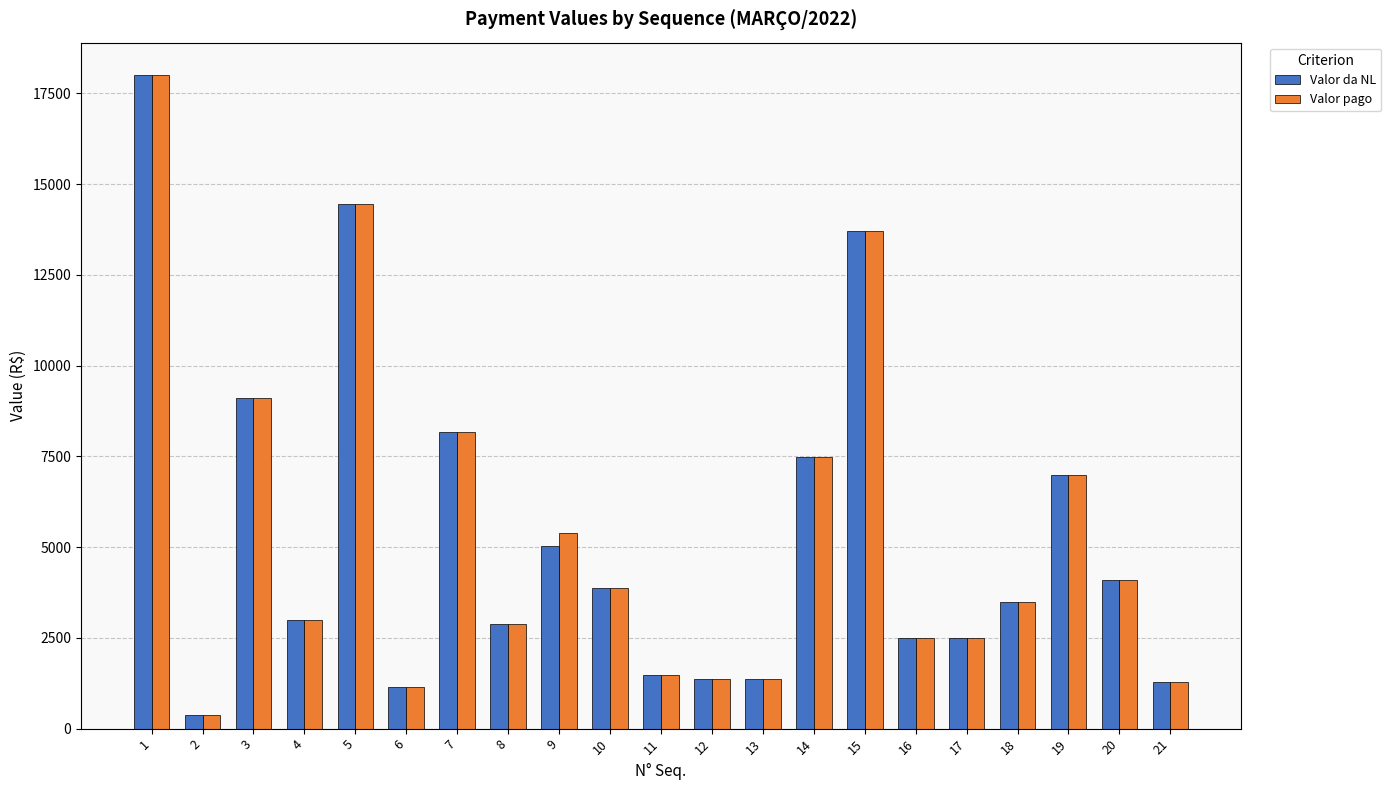

Which category has the highest value in the Valor da NL series?

1